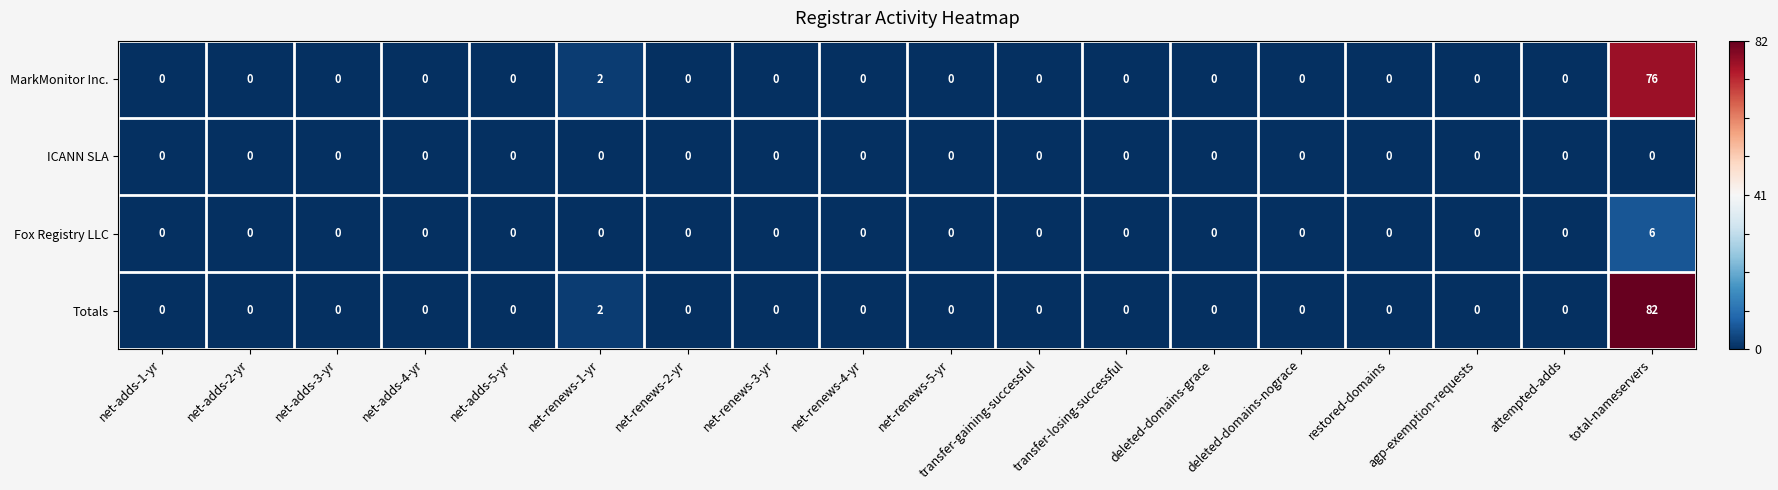

Which series has the largest total across all categories?

Totals